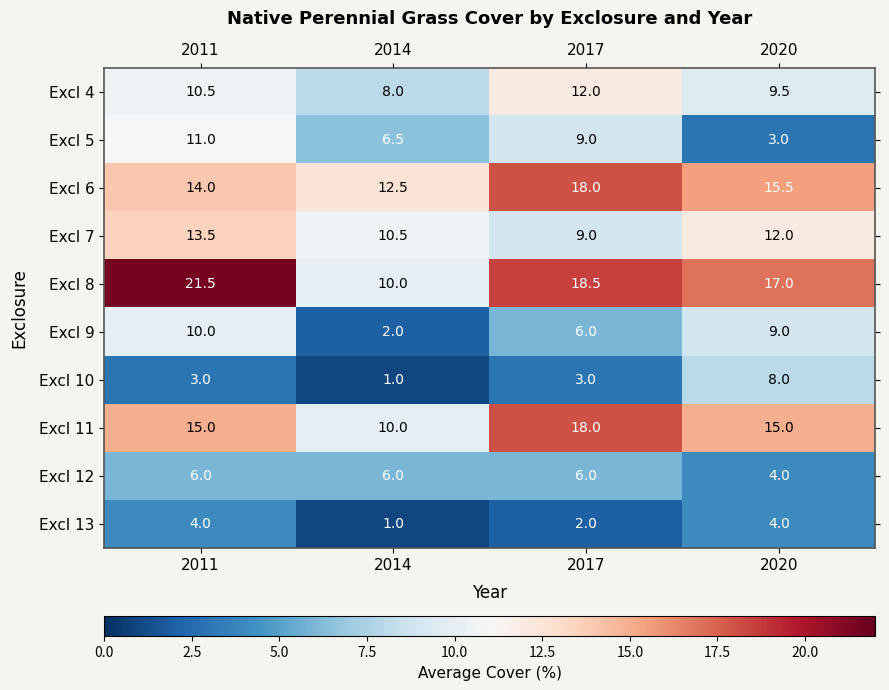

What is the sum of all Excl 11 values?

58.0